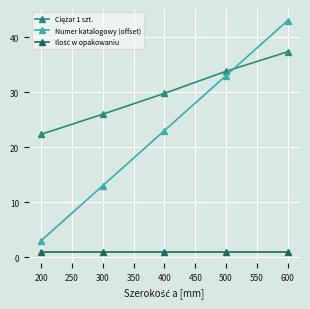

What is the sum of all Numer katalogowy (offset) values?

115.0